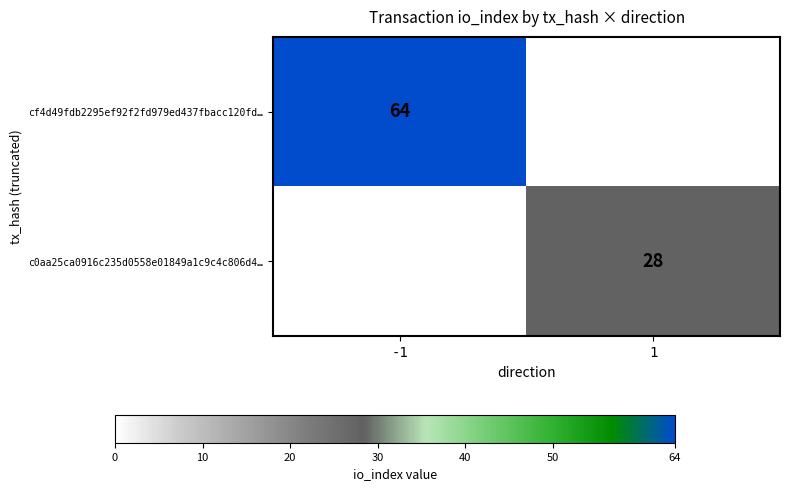

The c0aa25ca0916c235d0558e01849a1c9c4c806d4… series shows 8 at 1. True or false?

False